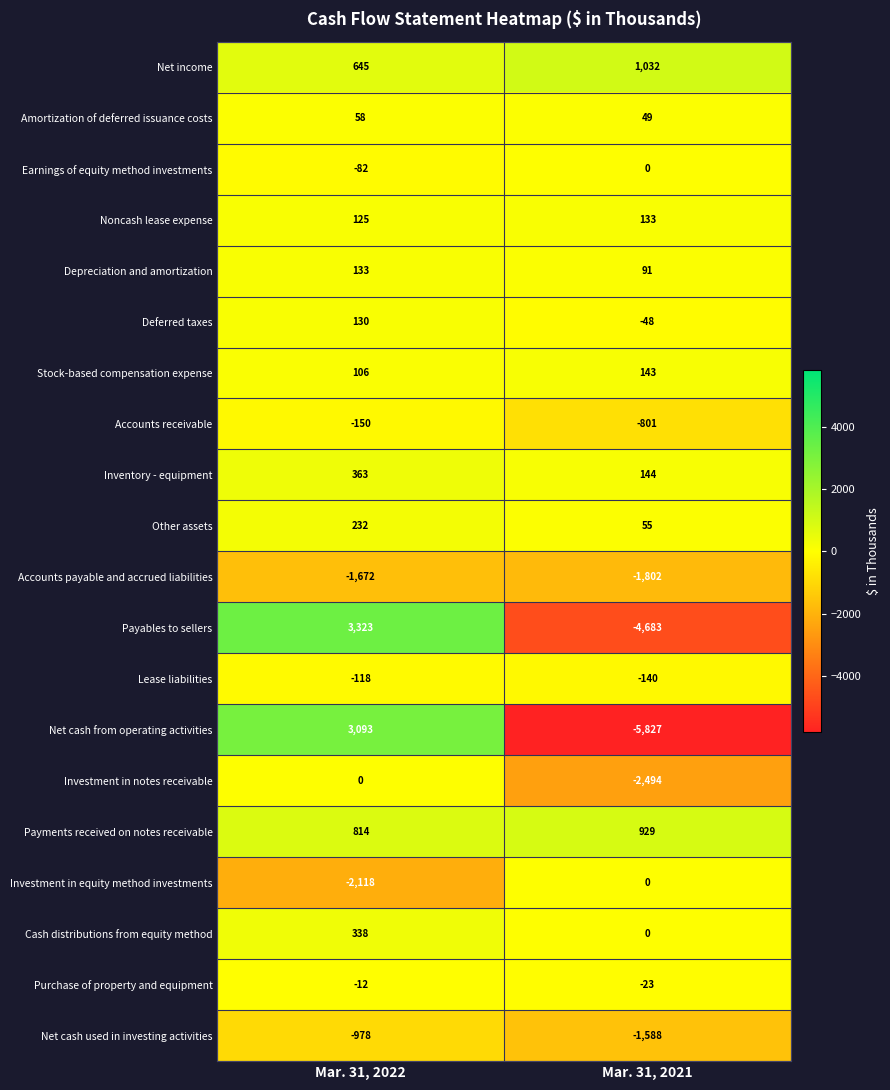

What is the smallest value displayed?

-5827